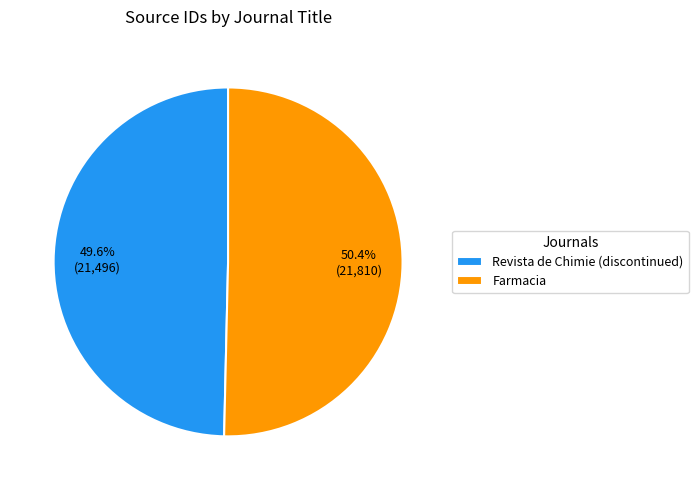

Rank the categories by value from highest to lowest.

Farmacia, Revista de Chimie (discontinued)